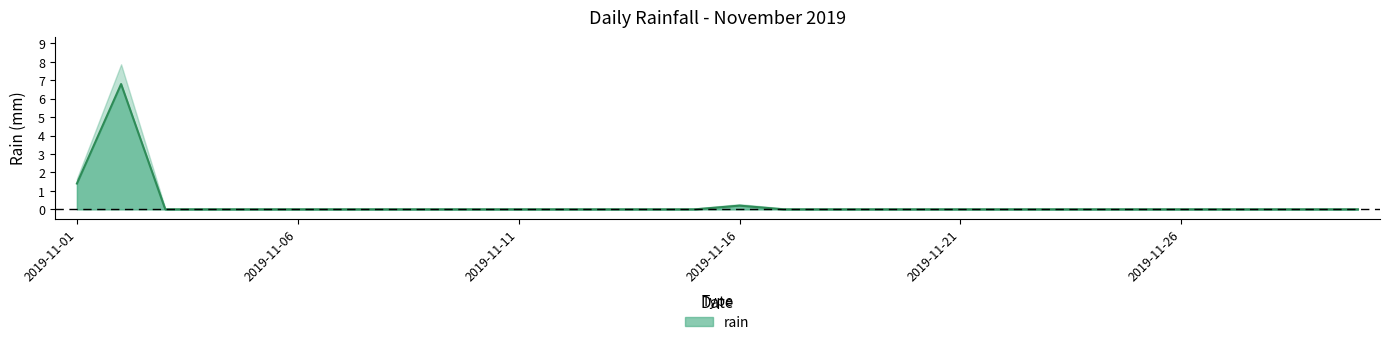

Where is the data nearest to the value 3?

2019-11-01